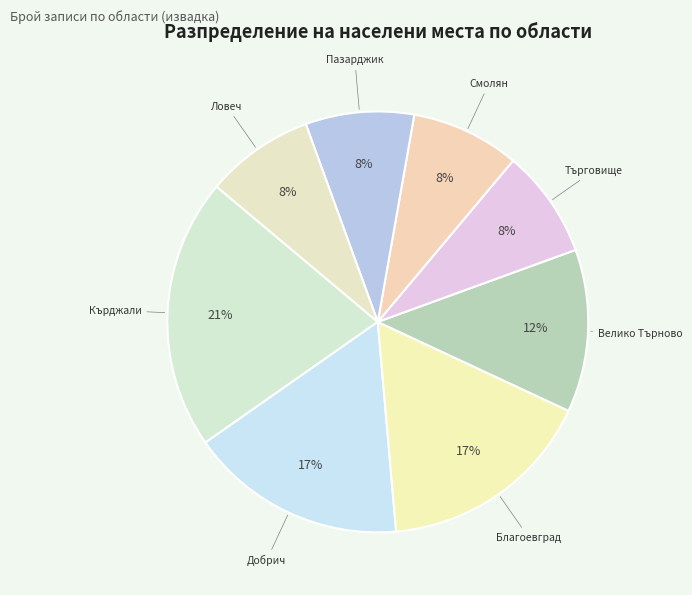

How many slices are in this pie chart?

8